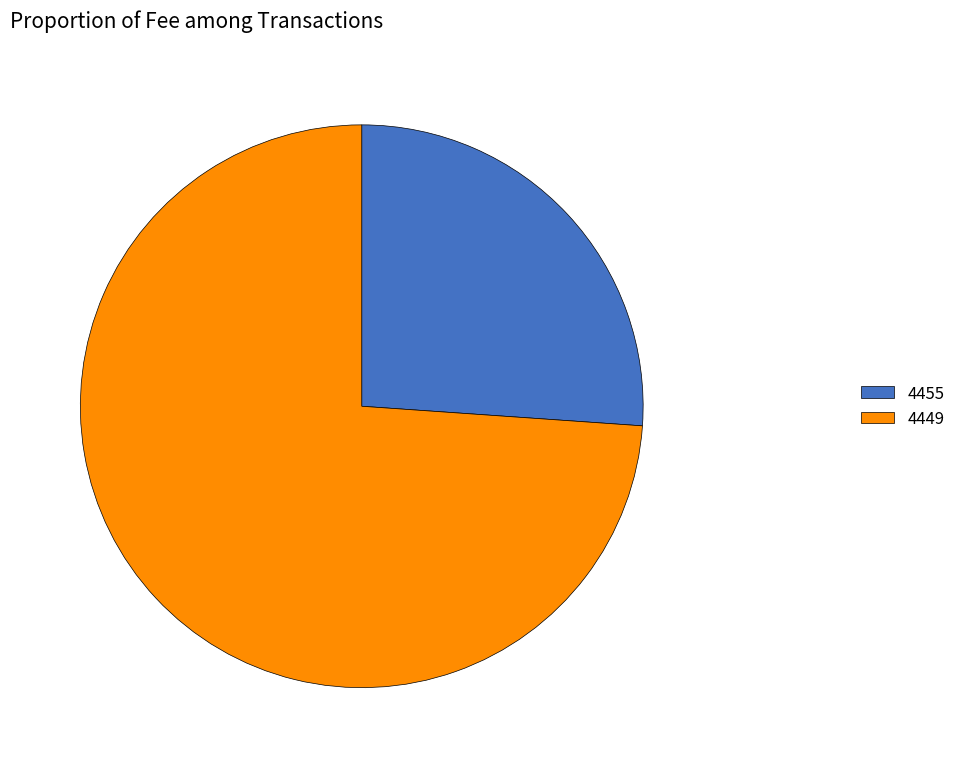

Combined, do 4449 and 4455 account for over 50%?

Yes